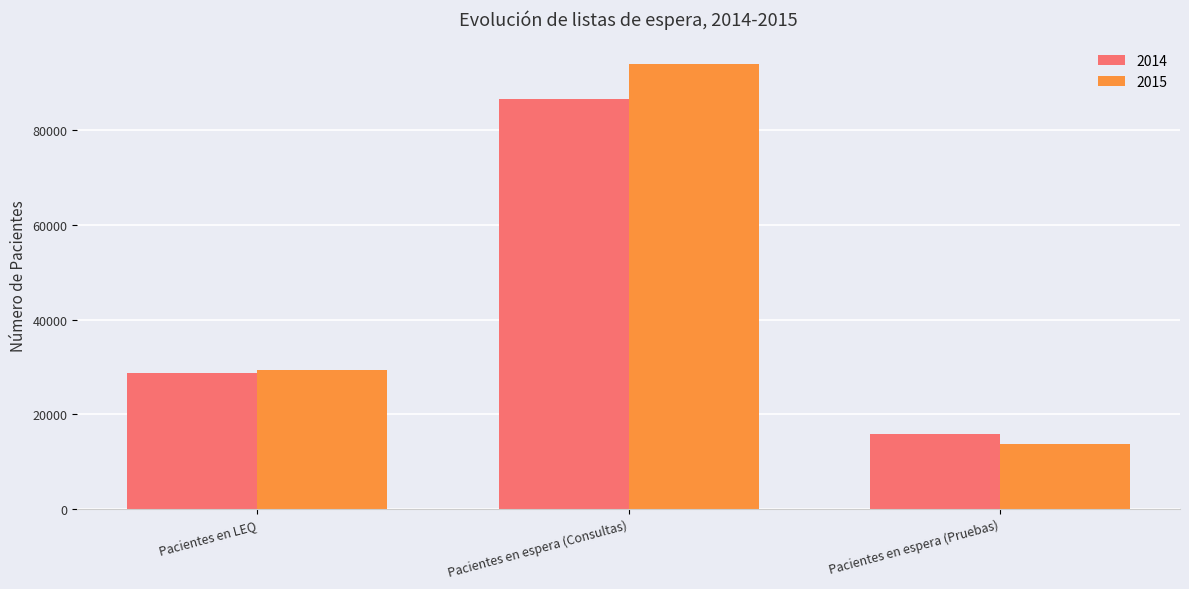

True or false: 2014 has a value of 86592 at Pacientes en espera (Consultas).

True